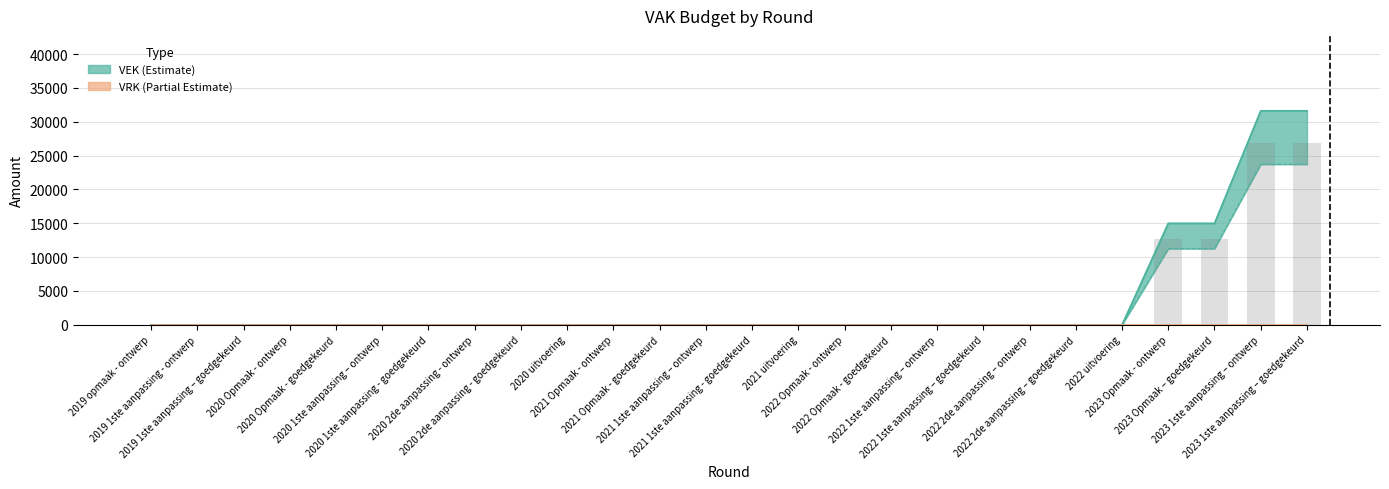

Which label corresponds to the smallest value in the chart?

2019 opmaak - ontwerp